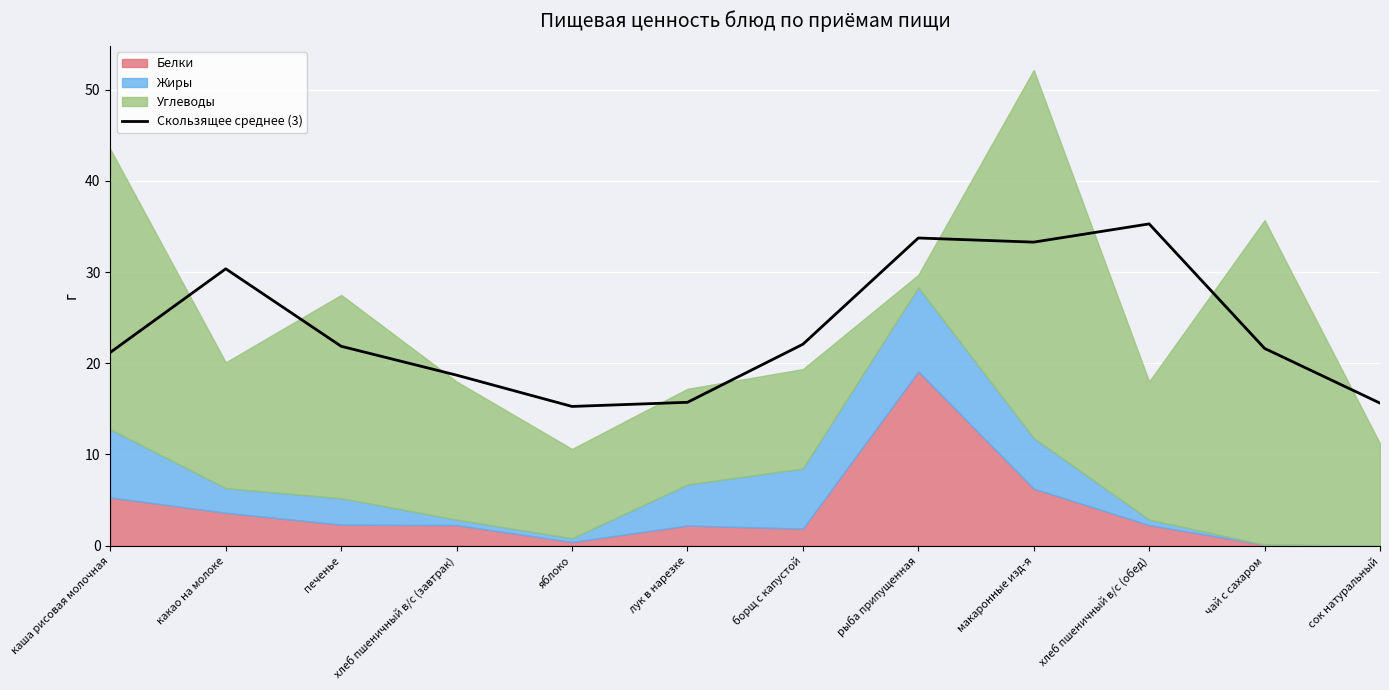

Where is the first local minimum?

яблоко